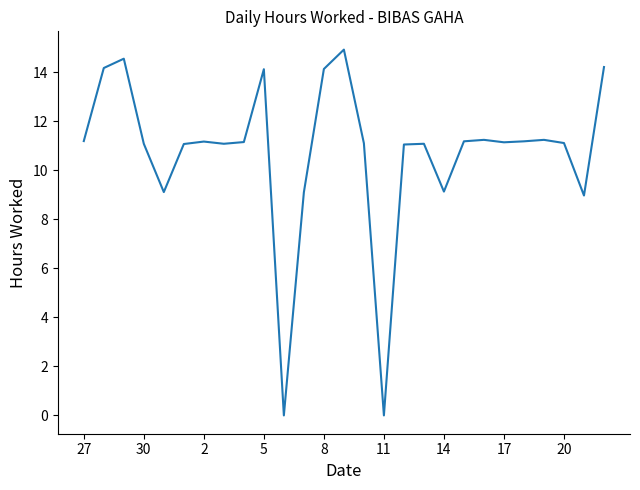

What is the maximum value shown in the chart?

14.9